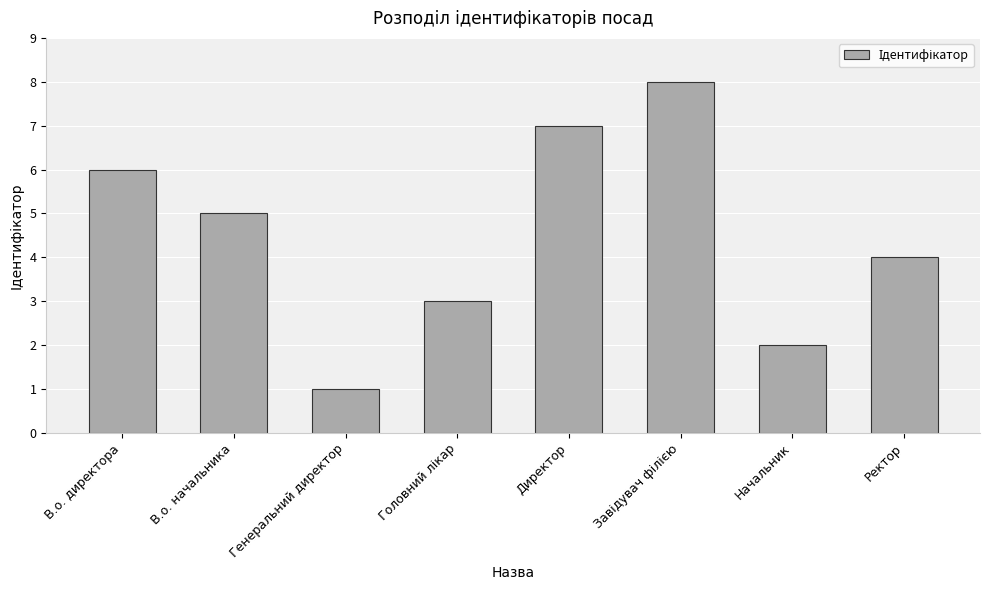

At which label is the value closest to 4?

Ректор